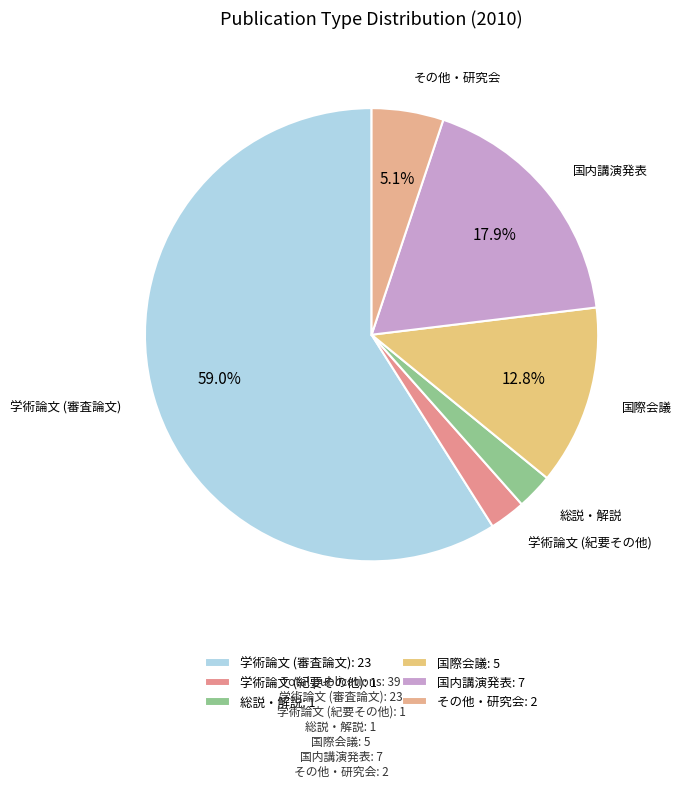

Does 総説・解説 represent more than half of the total?

No